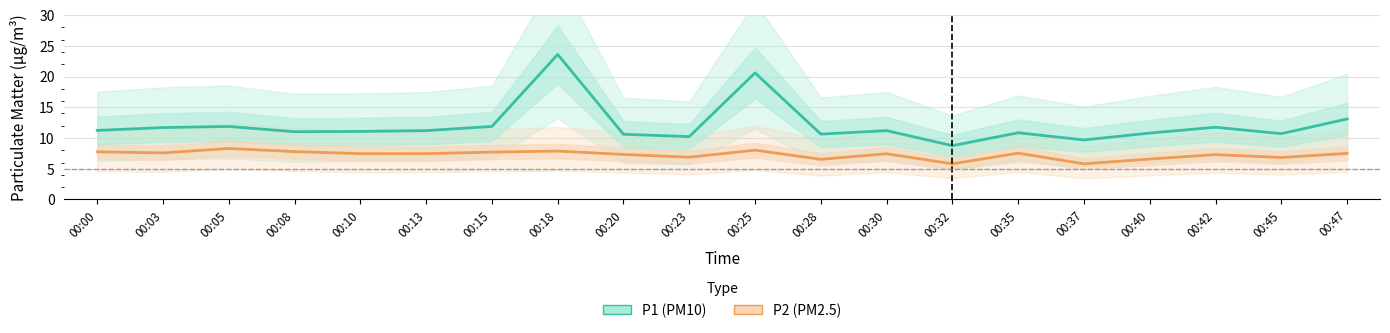

Reading left to right, what are all the values shown in this chart?

P1 (PM10) mean: 00:00=11.2	00:03=11.7	00:05=11.9	00:08=11.0	00:10=11.1	00:13=11.2	00:15=11.9	00:18=23.6	00:20=10.6	00:23=10.2	00:25=20.6	00:28=10.6	00:30=11.2	00:32=8.8	00:35=10.8	00:37=9.7	00:40=10.8	00:42=11.8	00:45=10.7	00:47=13.1
P2 (PM2.5) mean: 00:00=7.8	00:03=7.6	00:05=8.3	00:08=7.8	00:10=7.5	00:13=7.5	00:15=7.7	00:18=7.9	00:20=7.3	00:23=6.9	00:25=8.0	00:28=6.5	00:30=7.4	00:32=5.8	00:35=7.5	00:37=5.8	00:40=6.6	00:42=7.3	00:45=6.8	00:47=7.5